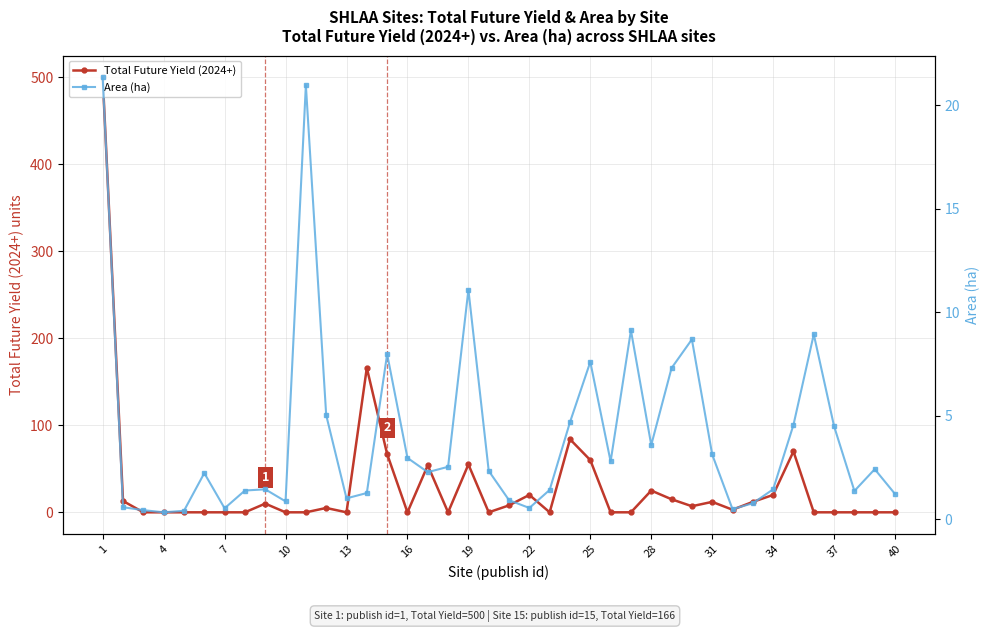

Between which two adjacent categories do Area (ha) and Total Future Yield (2024+) first intersect?

4 and 7